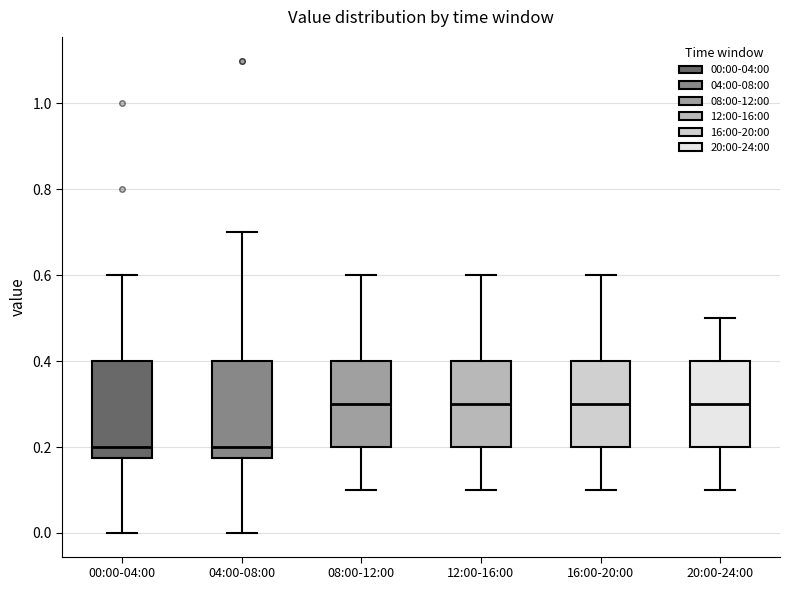

Reading left to right, transcribe this box plot: for each box, give where its median line is, the range the box spans, and where its two whiskers end, as read against the y-axis. The values are not printed on the chart, so give them approximately, as read against the axis.

00:00-04:00: median 0.20, box 0.18 to 0.40, whiskers 0.00 to 0.60
04:00-08:00: median 0.20, box 0.18 to 0.40, whiskers 0.00 to 0.70
08:00-12:00: median 0.30, box 0.20 to 0.40, whiskers 0.10 to 0.60
12:00-16:00: median 0.30, box 0.20 to 0.40, whiskers 0.10 to 0.60
16:00-20:00: median 0.30, box 0.20 to 0.40, whiskers 0.10 to 0.60
20:00-24:00: median 0.30, box 0.20 to 0.40, whiskers 0.10 to 0.50